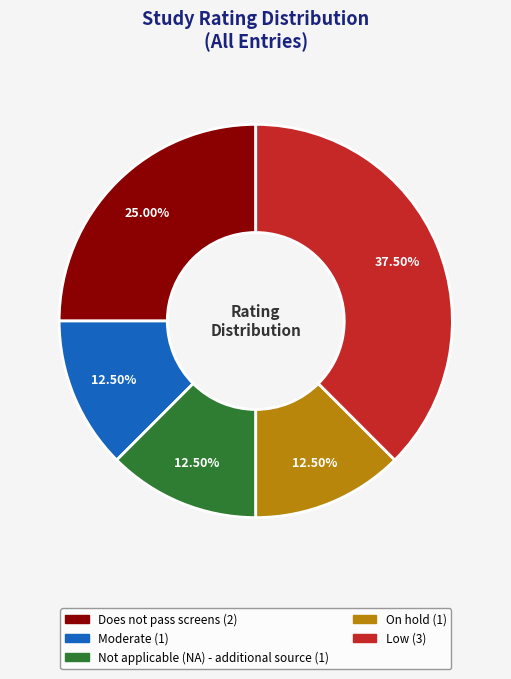

Between Does not pass screens and Not applicable (NA) - additional source, which is larger?

Does not pass screens